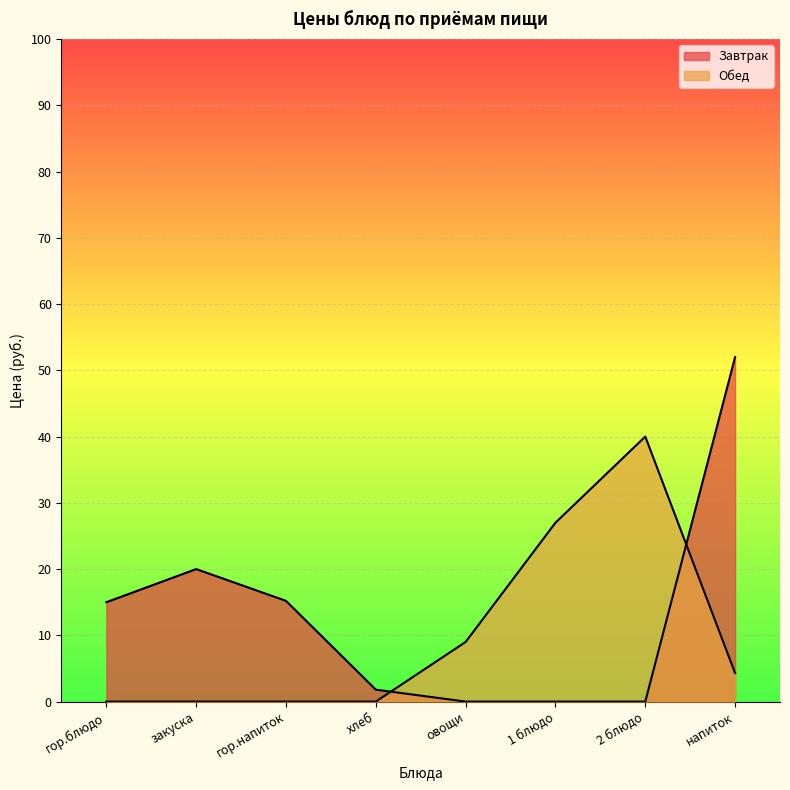

How many intersections are there between Завтрак and Обед?

2